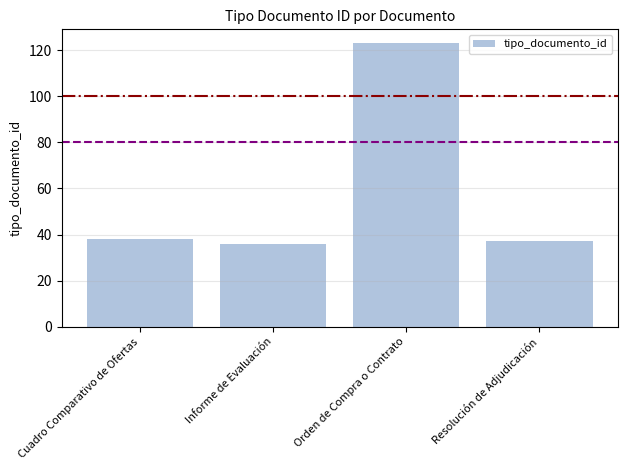

Reading left to right, transcribe all the data shown in this chart.

Cuadro Comparativo de Ofertas=38	Informe de Evaluación=36	Orden de Compra o Contrato=123	Resolución de Adjudicación=37